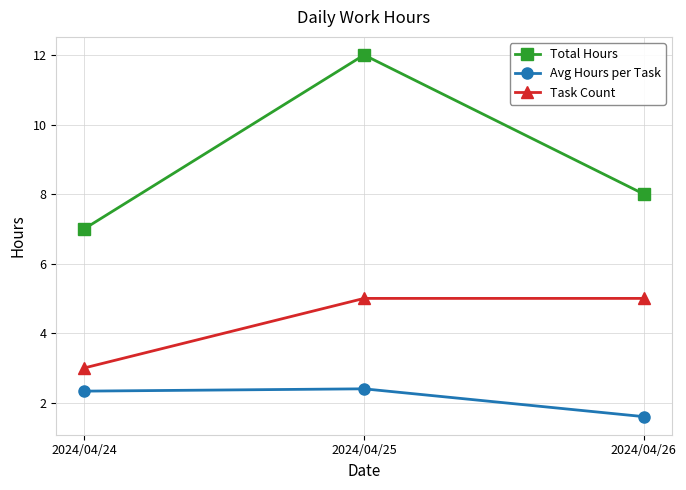

Reading left to right, list all the values displayed in this chart.

Total Hours: 2024/04/24=7.0	2024/04/25=12.0	2024/04/26=8.0
Avg Hours per Task: 2024/04/24=2.3	2024/04/25=2.4	2024/04/26=1.6
Task Count: 2024/04/24=3.0	2024/04/25=5.0	2024/04/26=5.0